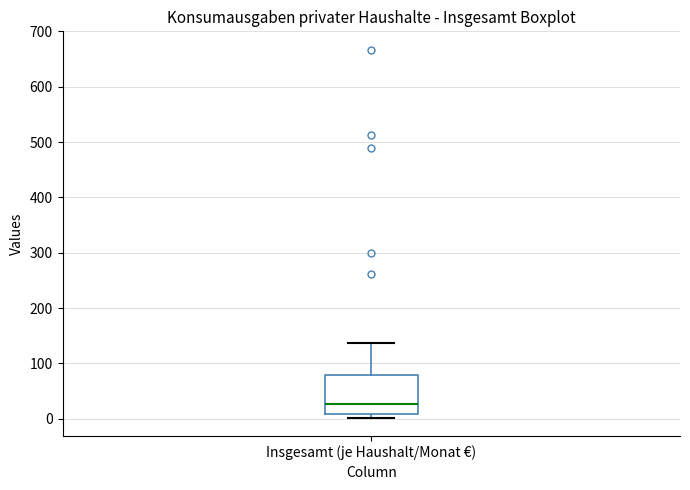

Read this box plot against the y-axis: the position of the median line, the range covered by the box, and the ends of both whiskers. The values are not printed on the chart, so give them approximately, as read against the axis.

median 30, box 10 to 80, whiskers 0 to 140